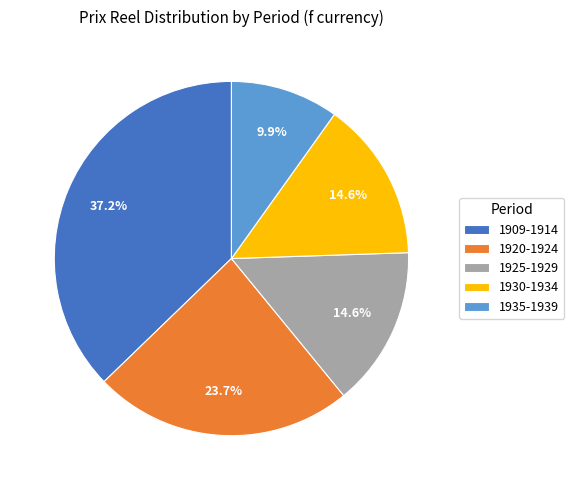

Does any single category account for the majority?

No